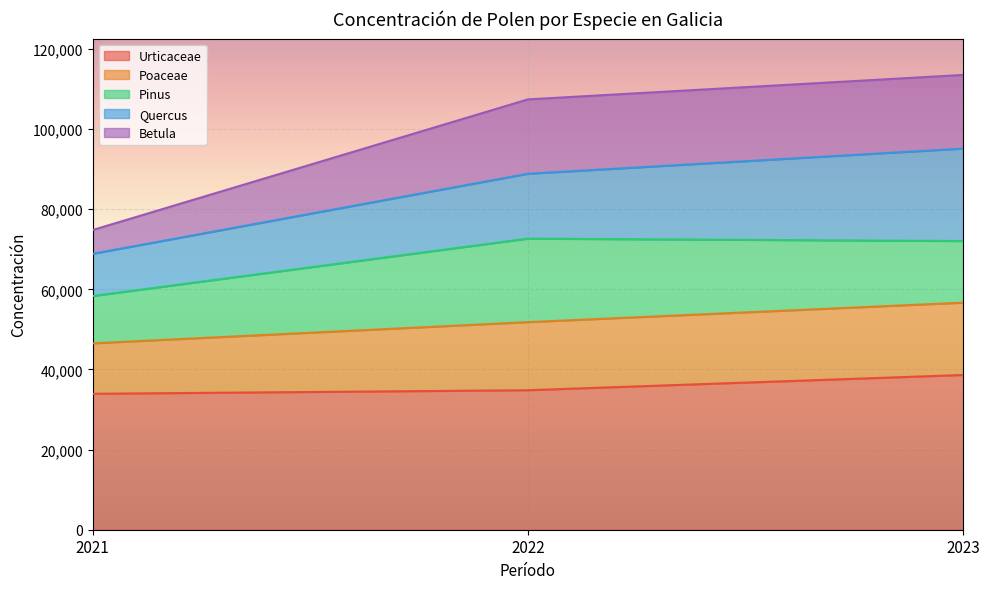

What is the minimum value for Urticaceae?

33934